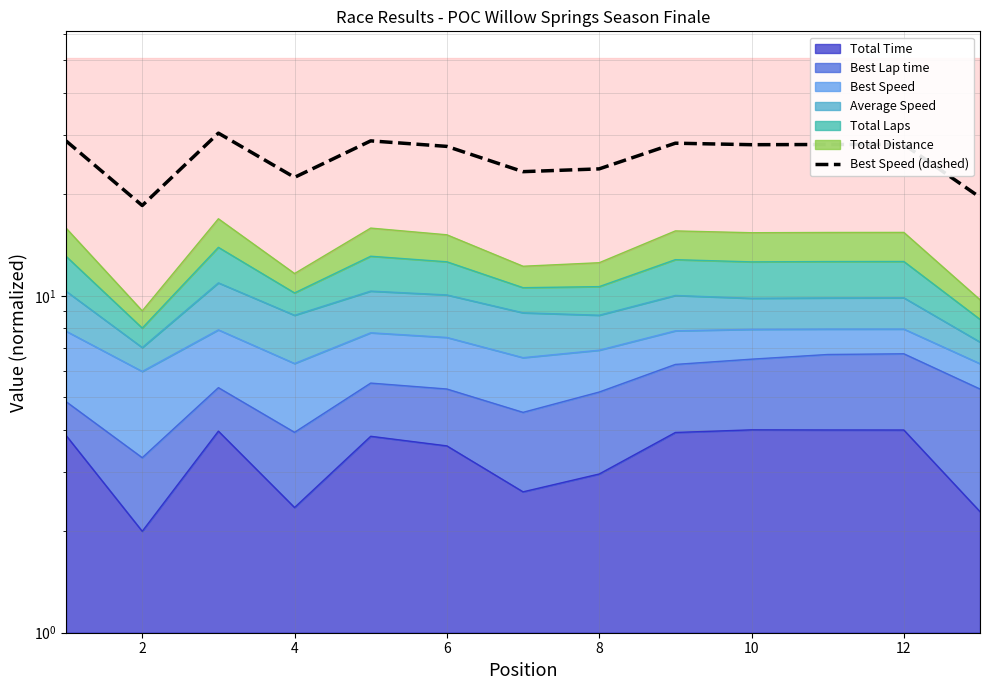

How many interior local peaks (higher than both neighbors) does the data have?

4